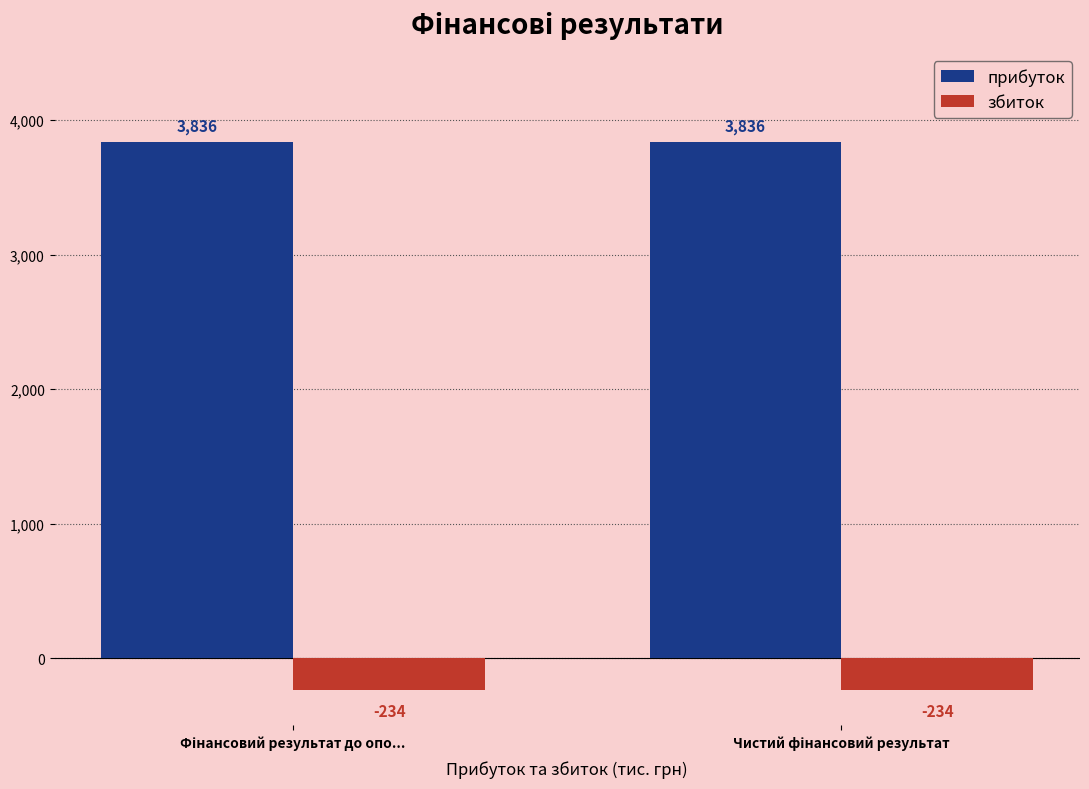

What is the maximum value for прибуток?

3836